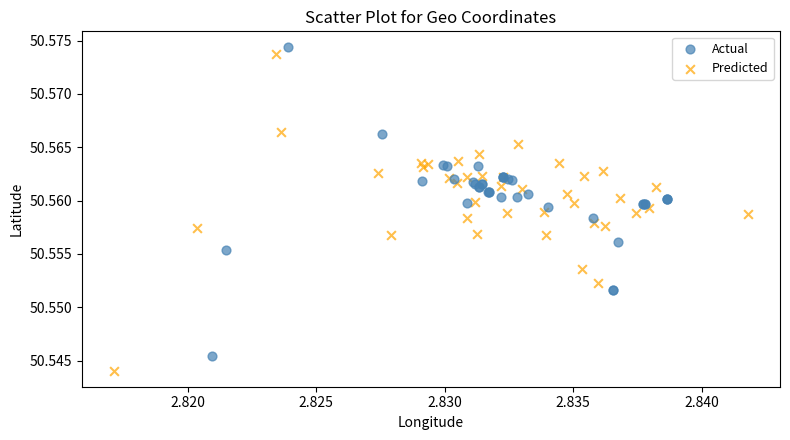

Which series reaches the minimum Y coordinate?

Predicted